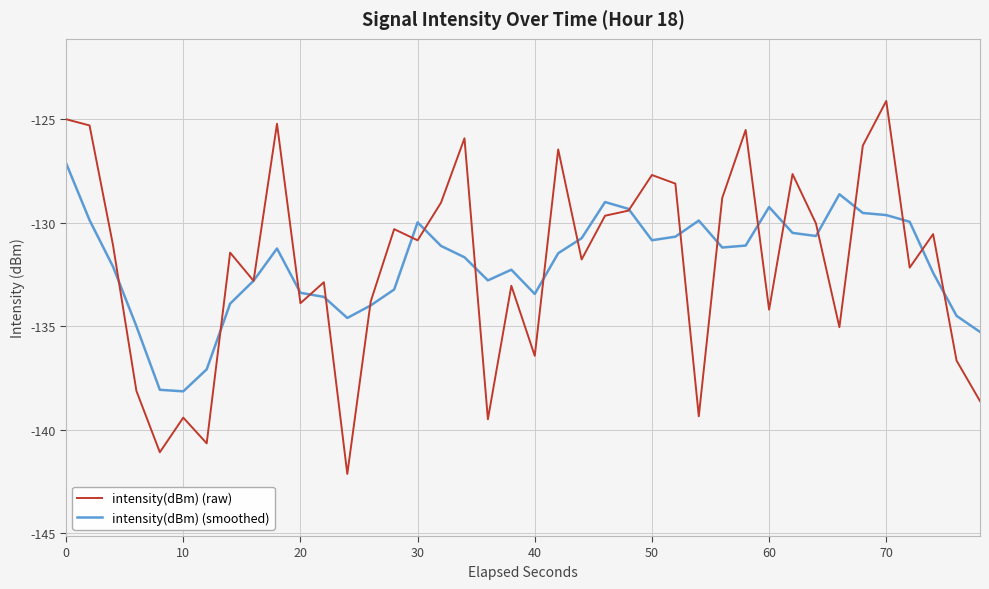

Which series has the widest spread of values?

intensity(dBm) (raw)